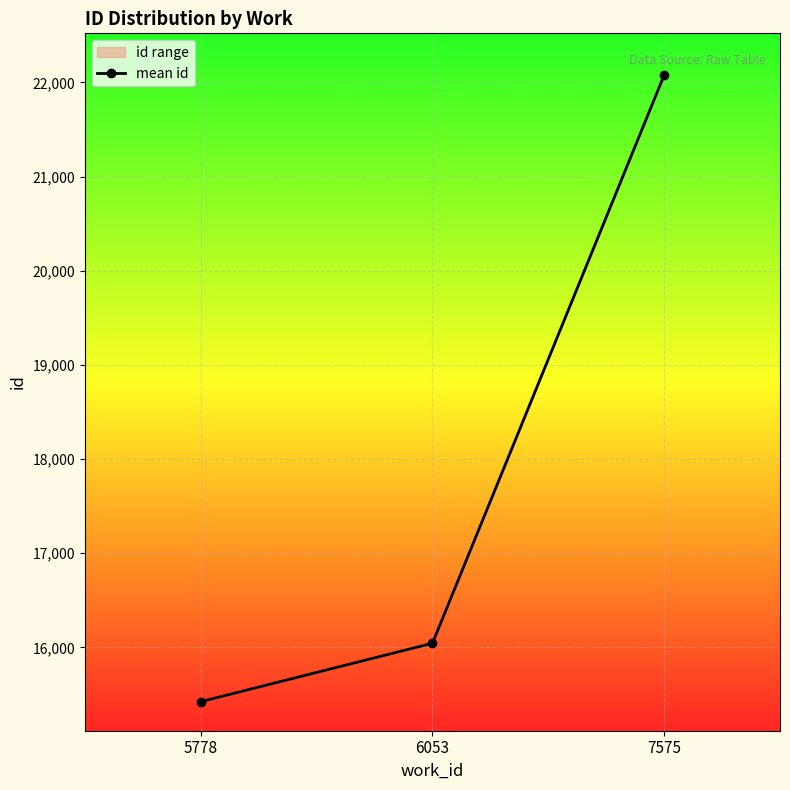

What is the sum of all values?

53543.5